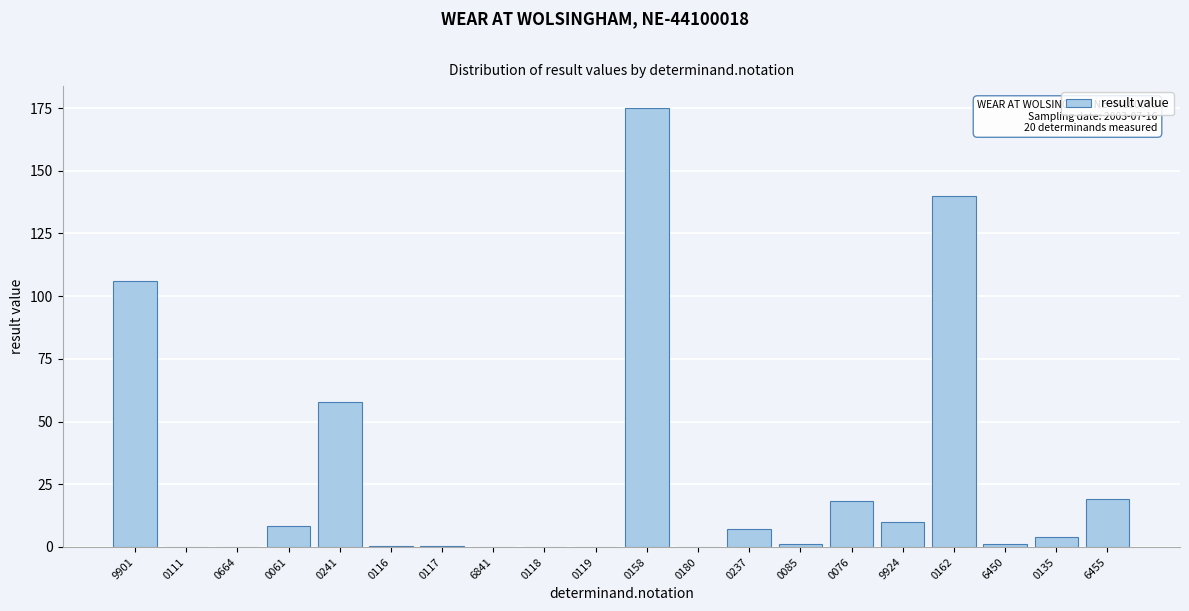

Which label corresponds to the largest value in the chart?

0158